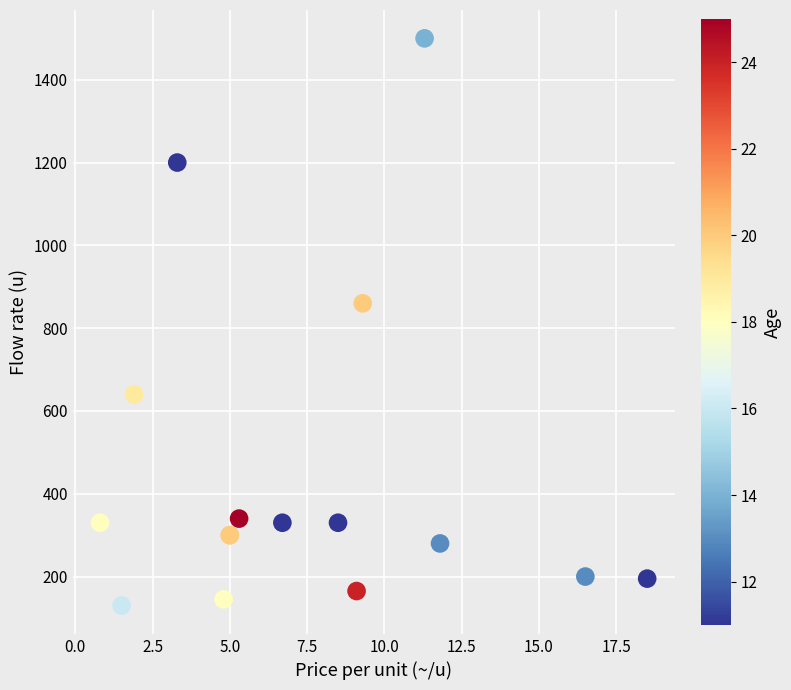

What Y value in the scatter plot is closest to 815?

860